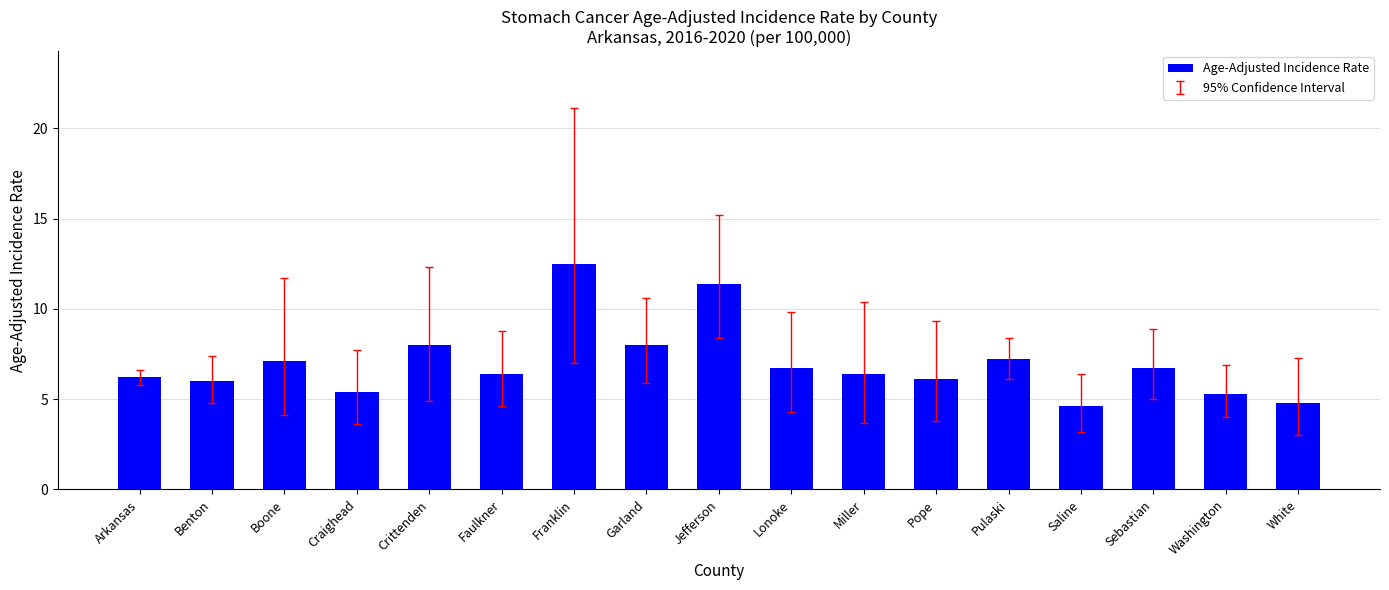

What is the difference between the values at Jefferson and Garland?

3.4